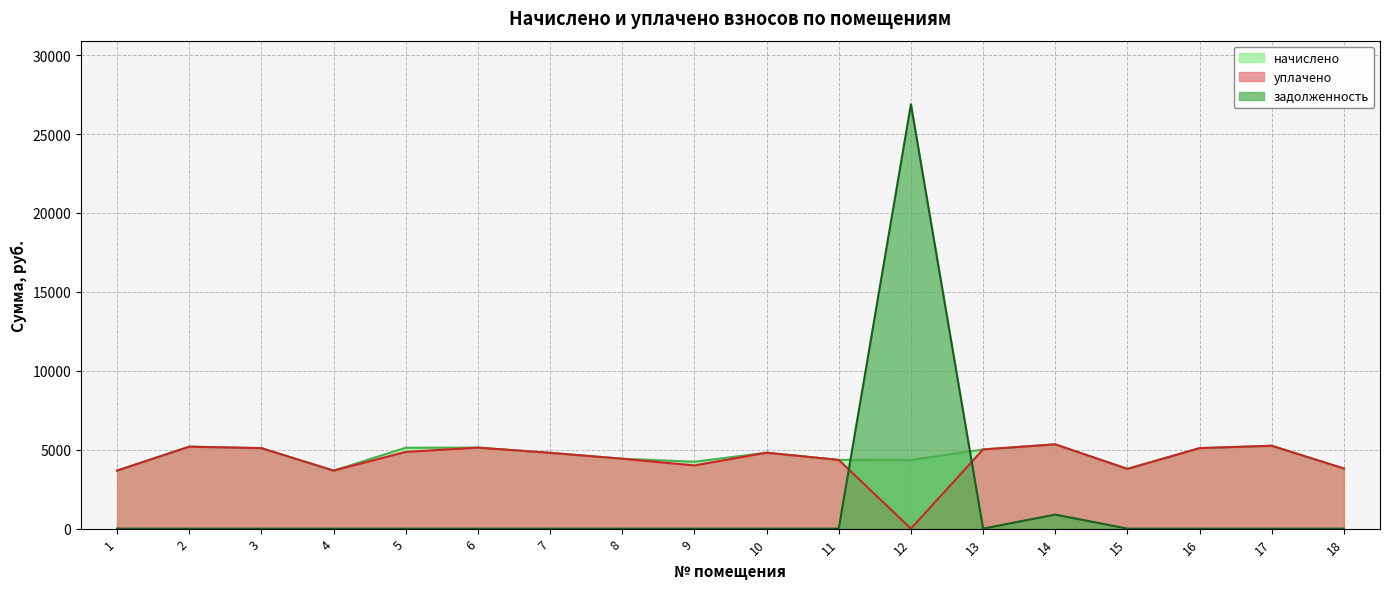

Reading left to right, extract all data points from this chart.

начислено: 1=3676.3	2=5191.6	3=5100.5	4=3676.3	5=5125.3	6=5133.6	7=4802.4	8=4429.8	9=4239.4	10=4810.7	11=4355.3	12=4347.1	13=5017.7	14=5340.6	15=3784.0	16=5100.5	17=5249.5	18=3808.8
уплачено: 1=3676.3	2=5191.6	3=5100.5	4=3676.3	5=4861.2	6=5133.6	7=4802.4	8=4429.8	9=4003.8	10=4810.7	11=4355.3	12=0.0	13=5017.7	14=5340.6	15=3784.0	16=5100.5	17=5249.5	18=3808.8
задолженность: 1=0.0	2=0.0	3=0.0	4=0.0	5=0.0	6=0.0	7=0.0	8=0.0	9=0.0	10=0.0	11=0.0	12=26885.8	13=0.0	14=890.1	15=0.0	16=0.0	17=0.0	18=0.0